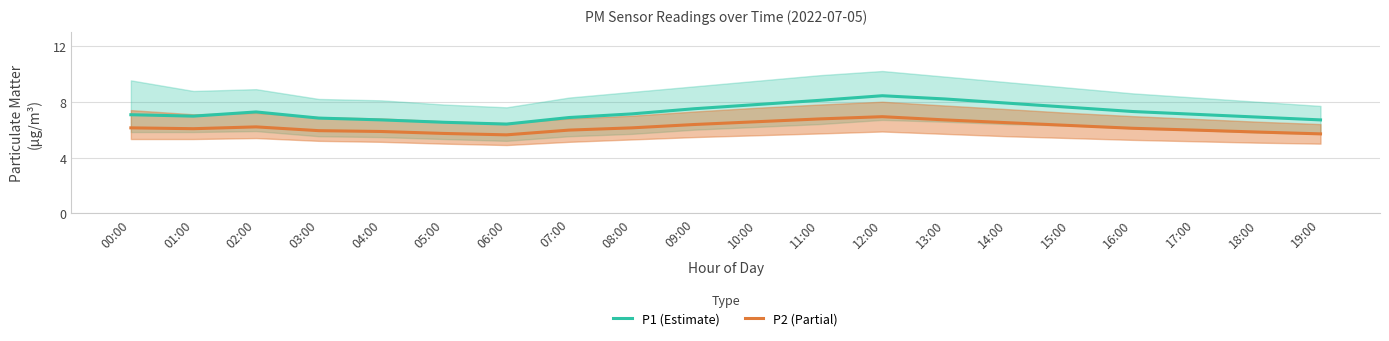

True or false: P2 (Partial) and P1 (Estimate) cross at least once.

False